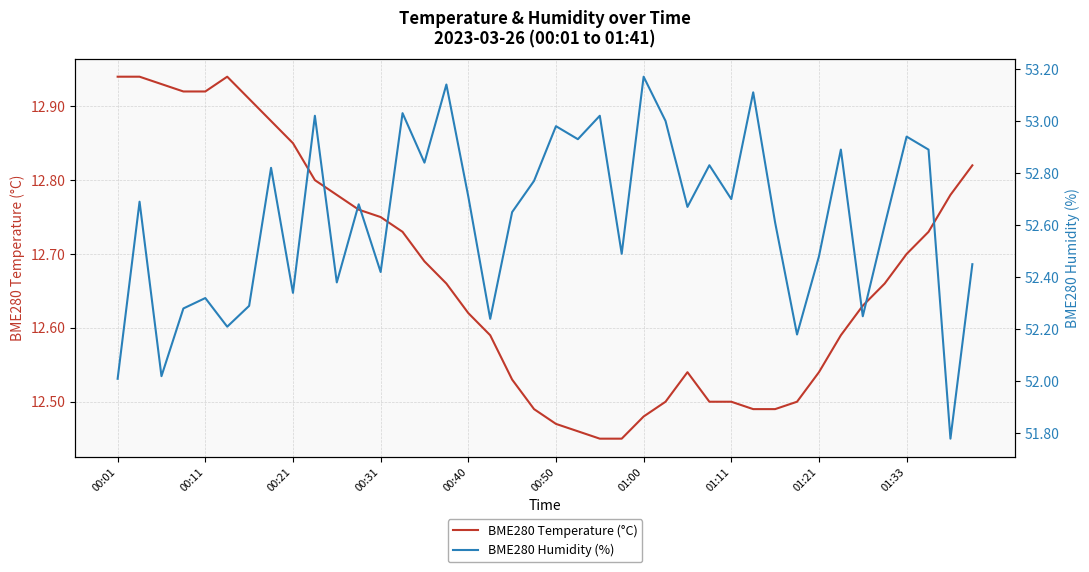

What is the value of the BME280 Humidity (%) point at the 34th from the left?

52.9